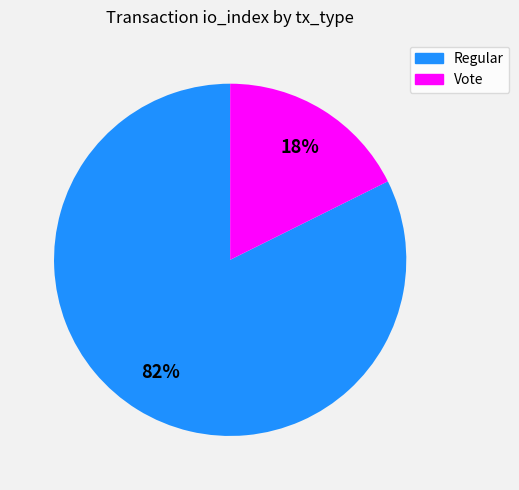

To the nearest percent, what is the average slice percentage?

50%